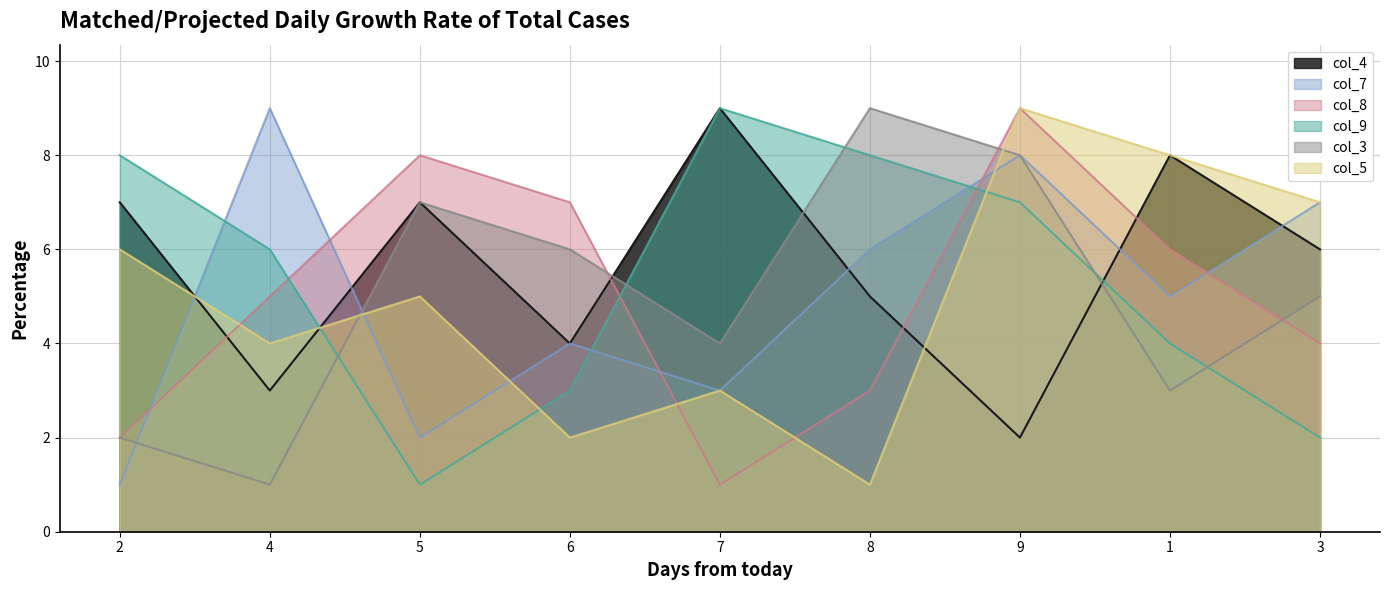

What are all the series names shown in the legend?

col_4, col_7, col_8, col_9, col_3, col_5